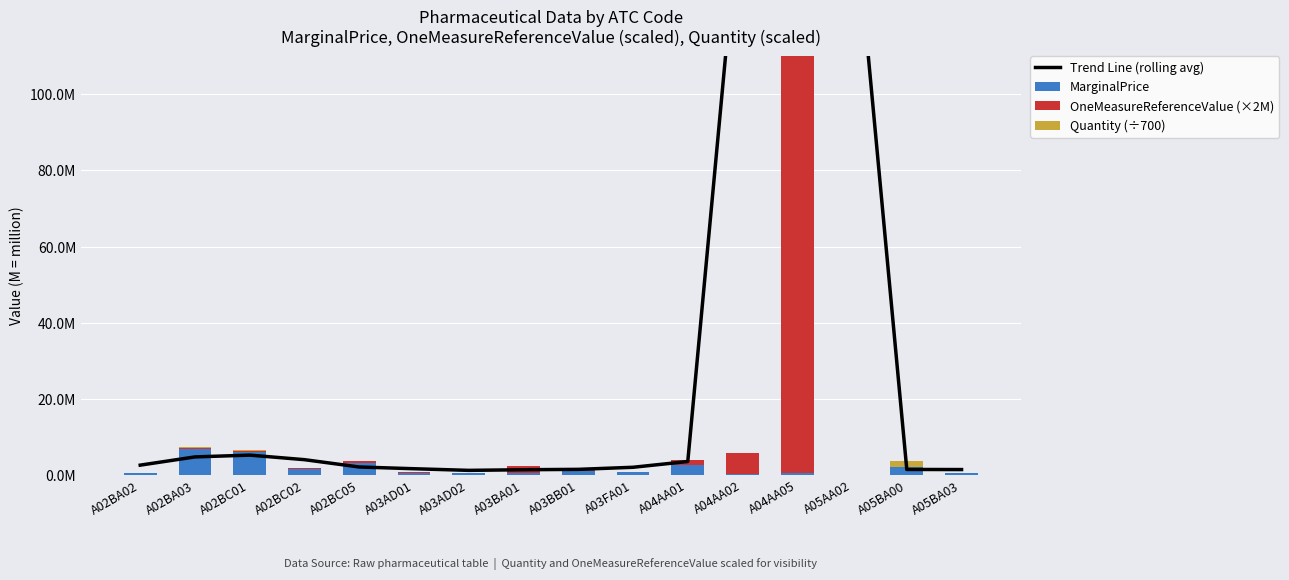

Is the value of Trend Line (rolling avg) at A02BC05 greater than the value of MarginalPrice at A02BA03?

No